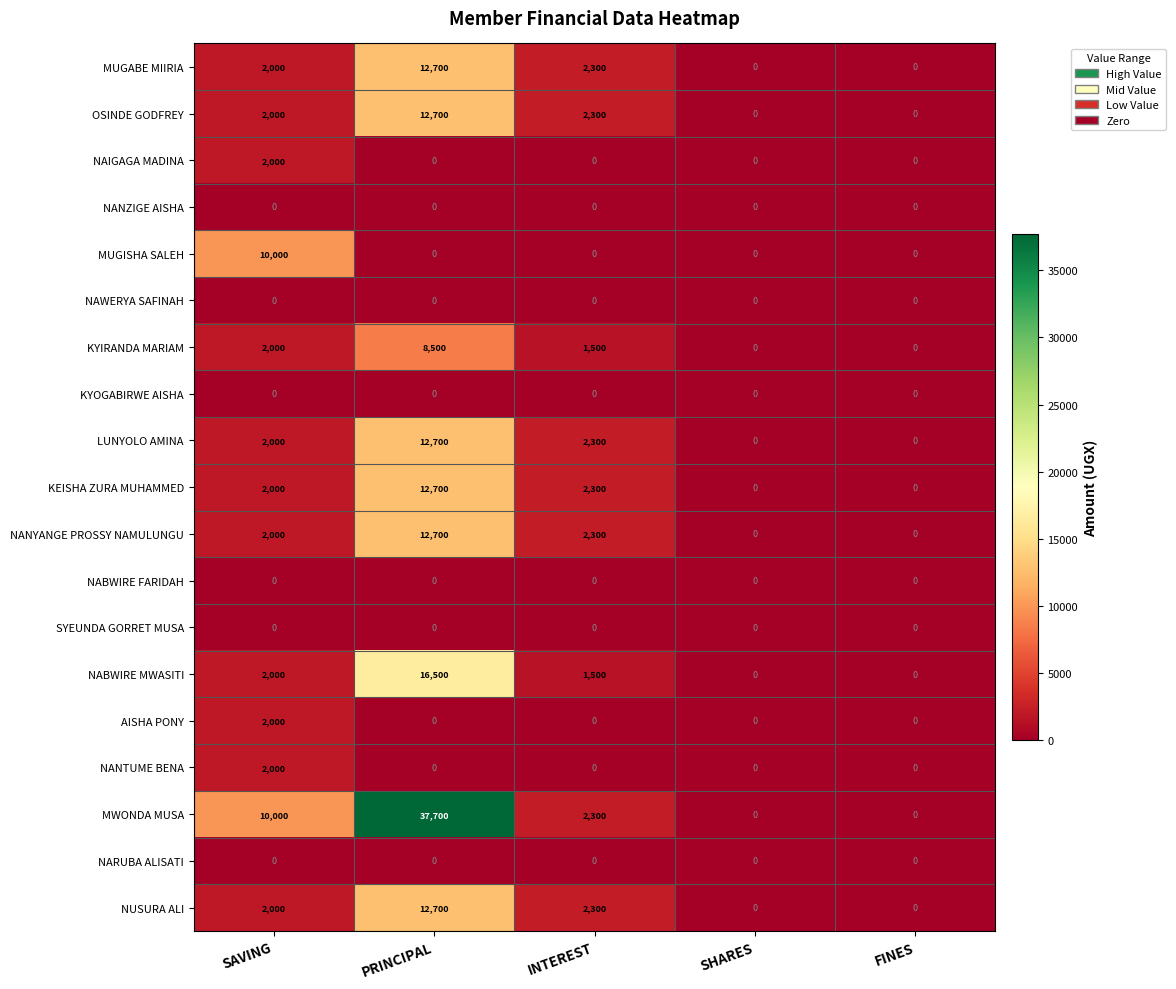

At which label does KYIRANDA MARIAM first exceed 1500?

SAVING